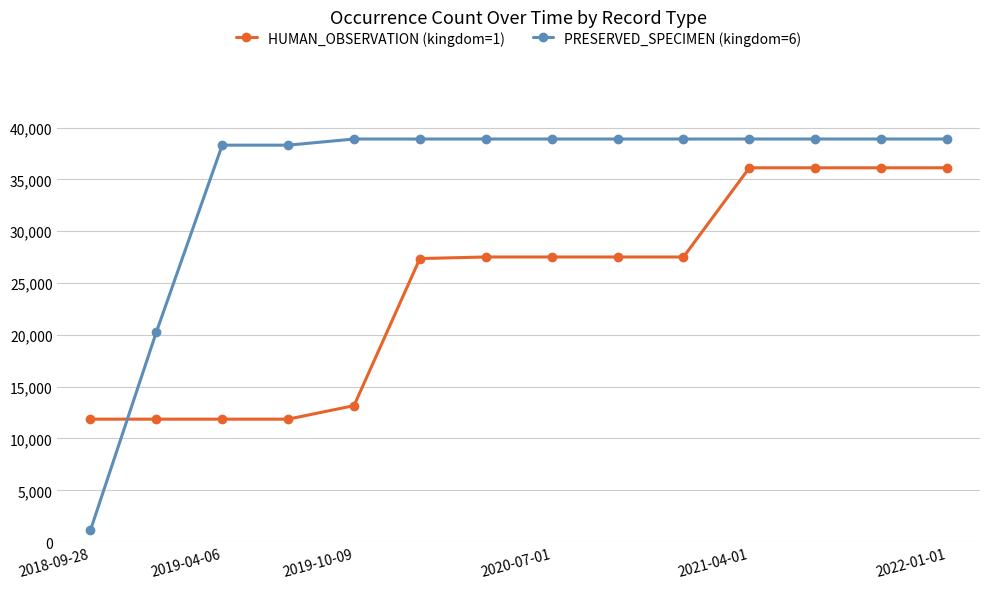

Which series has the largest range (max minus min)?

PRESERVED_SPECIMEN (kingdom=6)